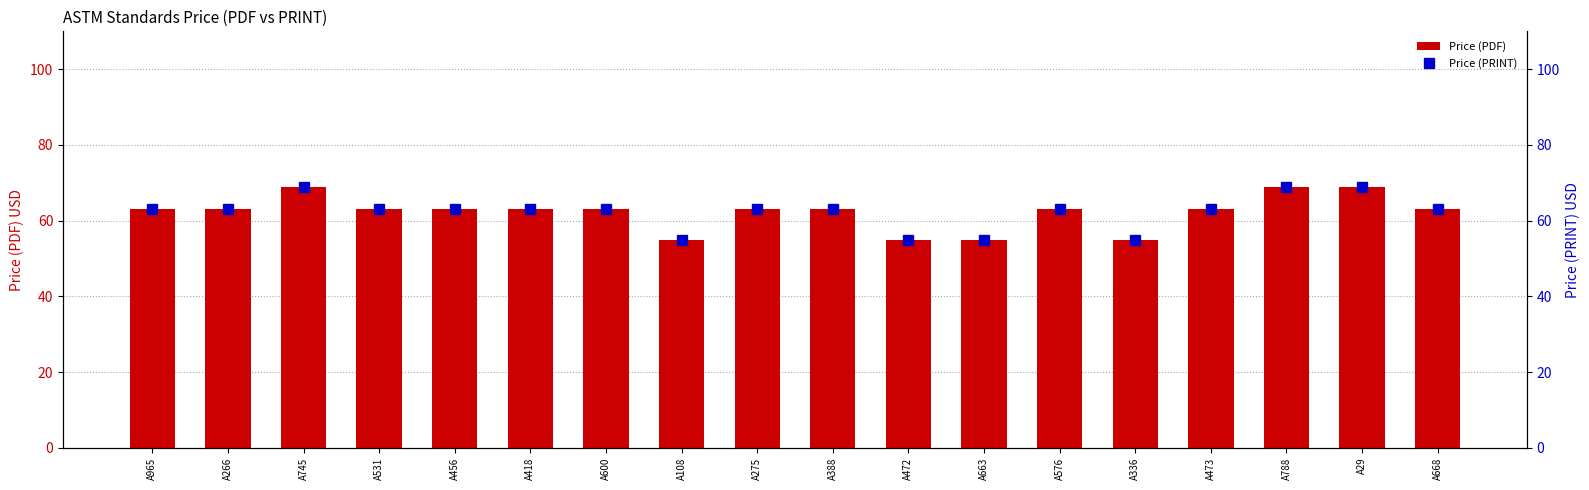

What are all the series names shown in the legend?

Price (PDF), Price (PRINT)